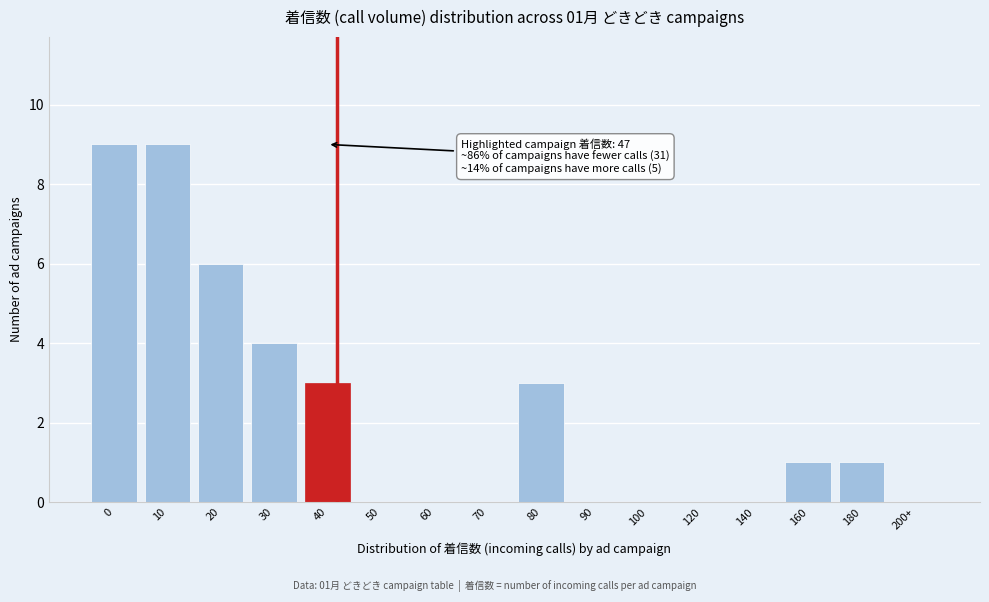

Reading left to right, what are all the values shown in this chart?

0=9	10=9	20=6	30=4	40=3	50=0	60=0	70=0	80=3	90=0	100=0	120=0	140=0	160=1	180=1	200+=0